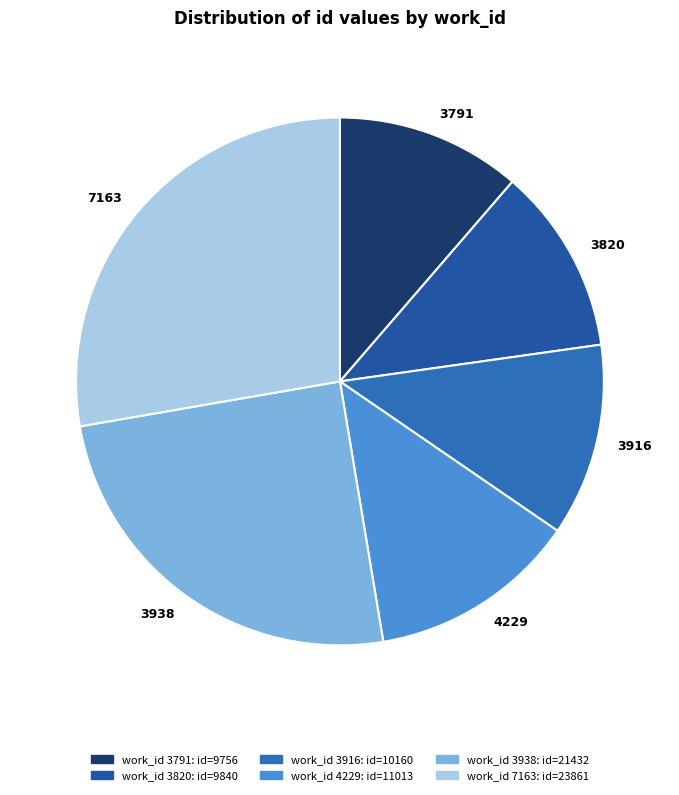

Is it true that 3938 is 25% of the pie?

True